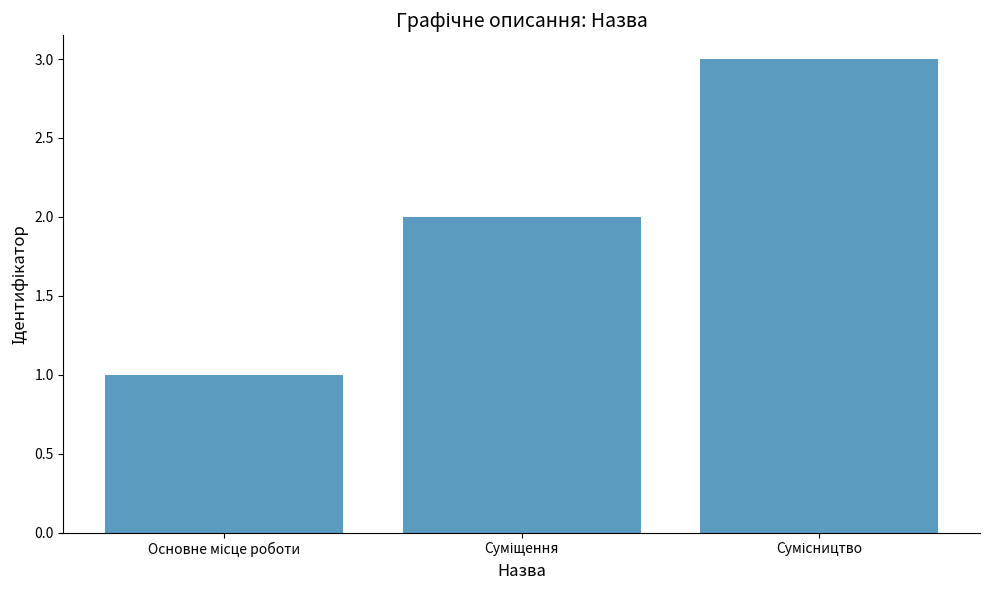

What is the sum of all values?

6